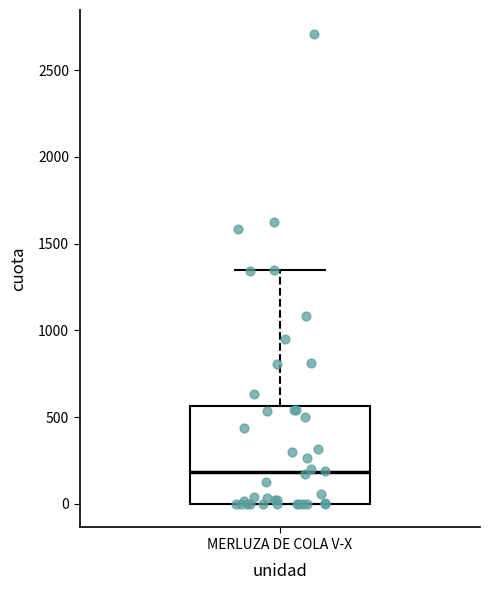

Read this box plot against the y-axis: the position of the median line, the range covered by the box, and the ends of both whiskers. The values are not printed on the chart, so give them approximately, as read against the axis.

median 200, box 0 to 550, whiskers 0 to 1350